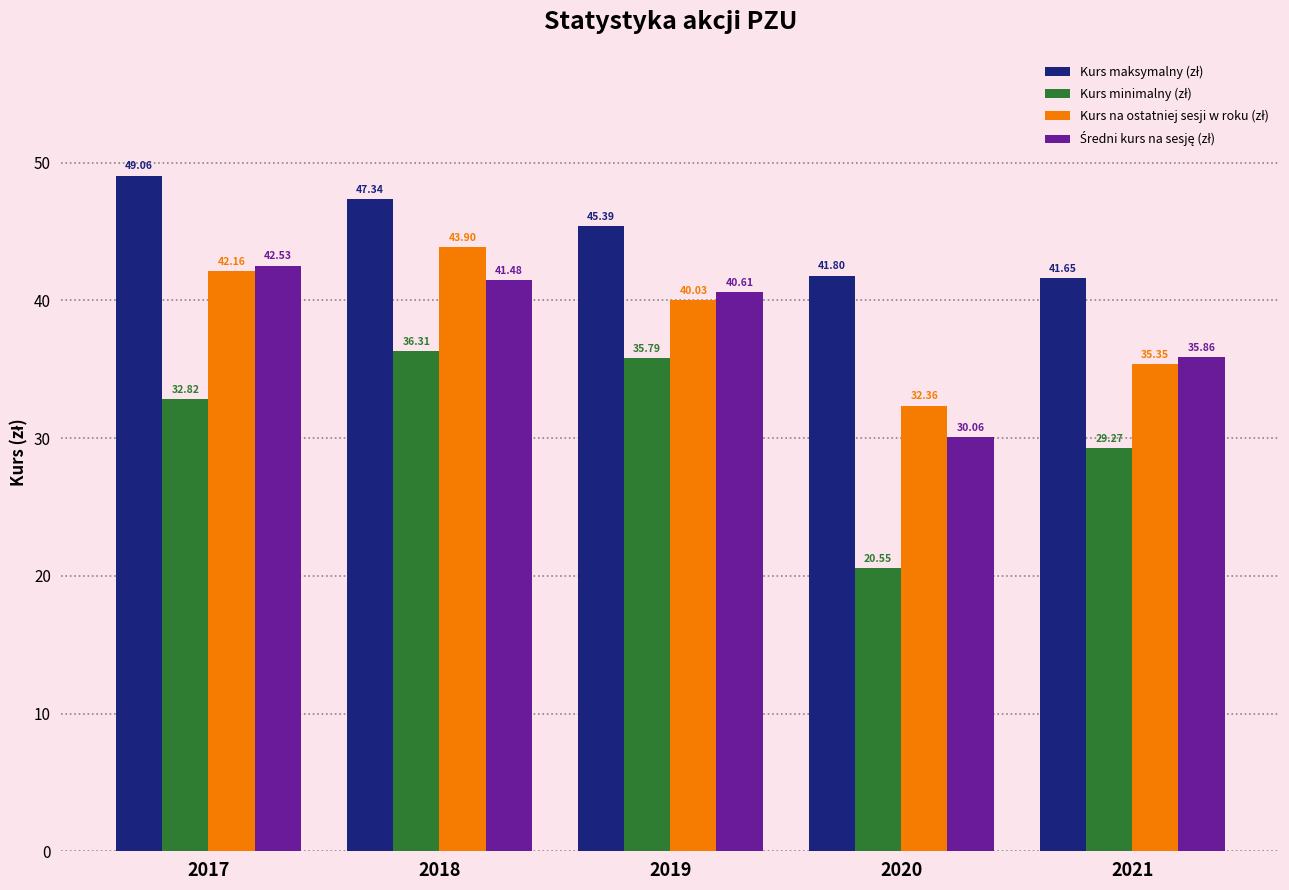

What is the difference between the highest and lowest values at 2019?

9.6